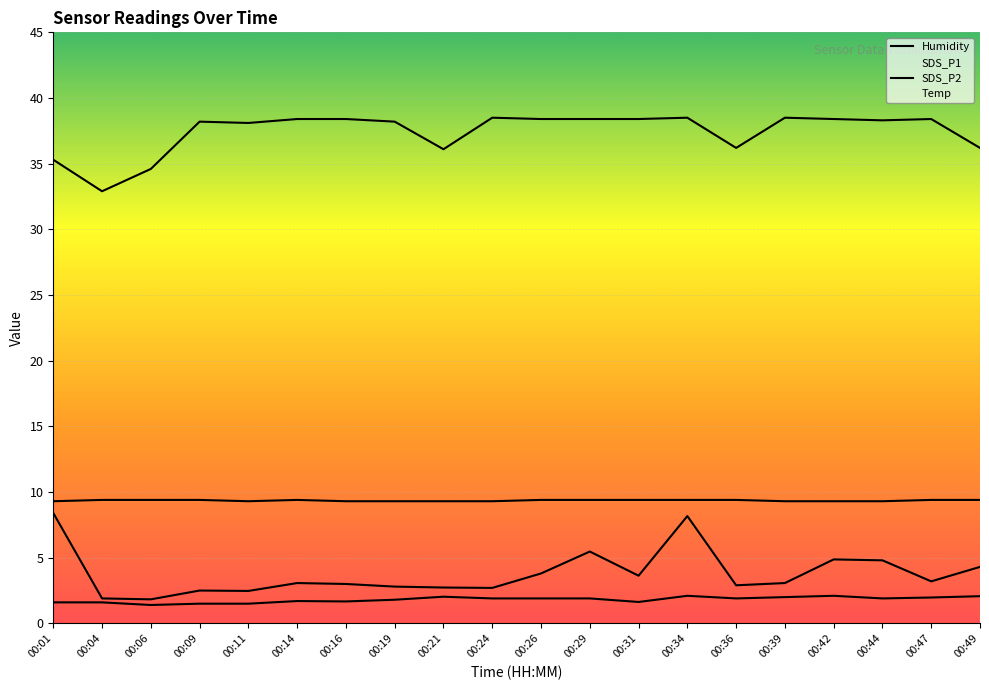

What is the maximum value shown in the chart?

38.5